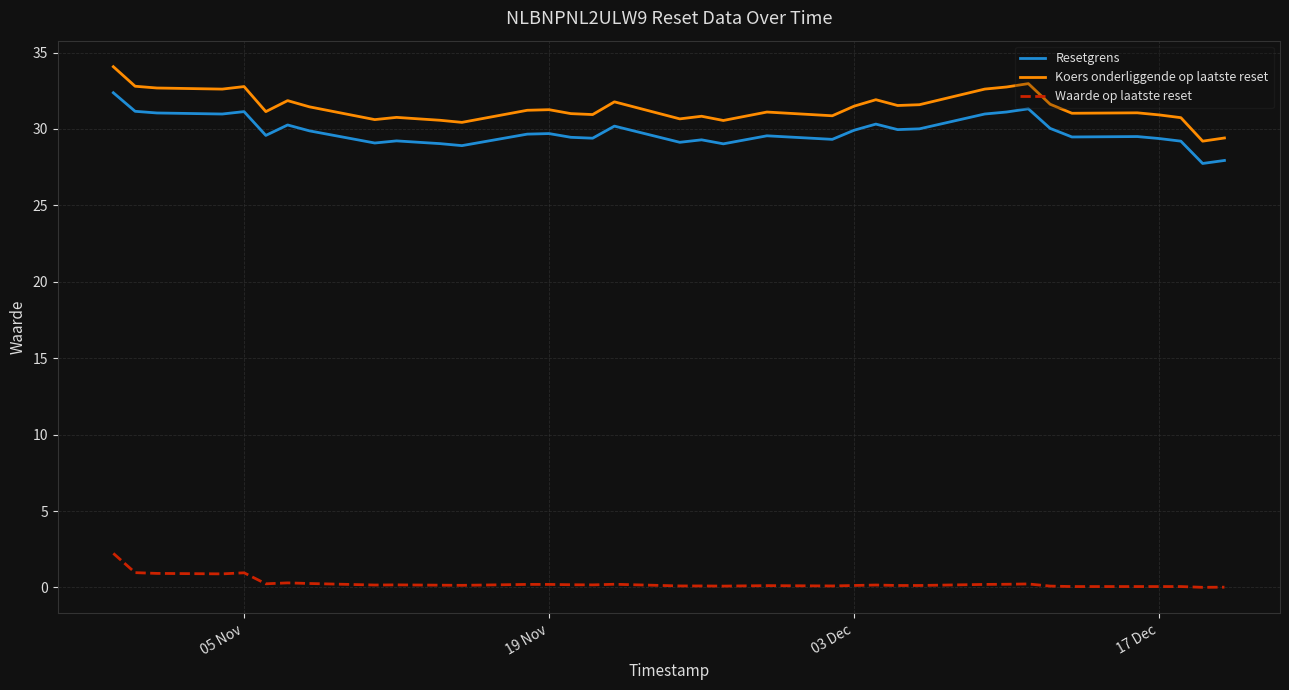

True or false: Resetgrens and Koers onderliggende op laatste reset intersect in this chart.

False